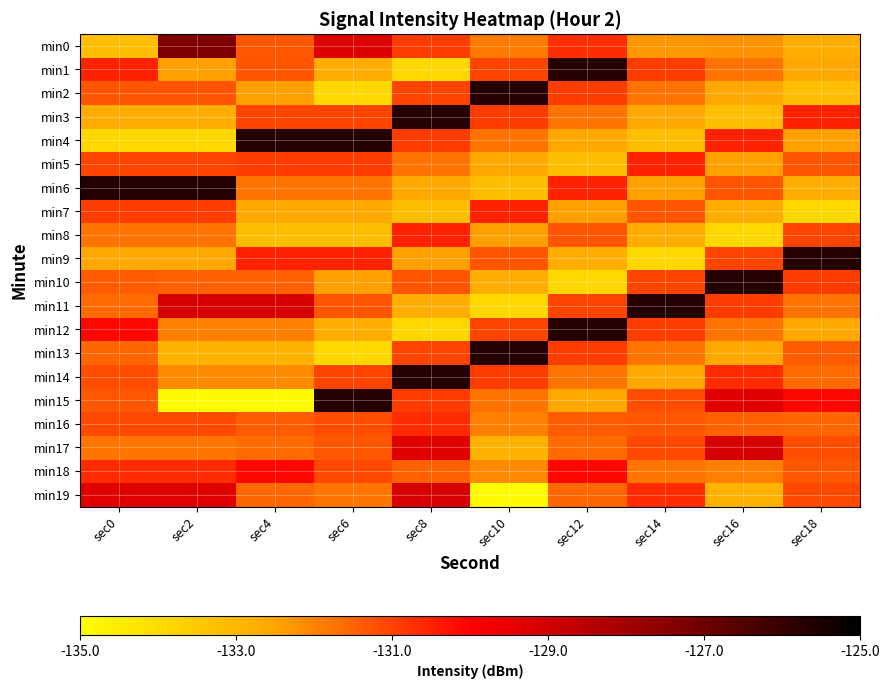

Reading right to left, transcribe all the data shown in this chart.

min0: sec18=-132.8	sec16=-132.2	sec14=-132.3	sec12=-130.7	sec10=-131.9	sec8=-130.9	sec6=-129.3	sec4=-131.3	sec2=-127.3	sec0=-133.2
min1: sec18=-132.6	sec16=-131.7	sec14=-130.9	sec12=-125.7	sec10=-131.0	sec8=-133.9	sec6=-132.7	sec4=-131.3	sec2=-132.4	sec0=-130.5
min2: sec18=-133.2	sec16=-132.6	sec14=-131.7	sec12=-130.9	sec10=-125.7	sec8=-131.0	sec6=-133.9	sec4=-132.4	sec2=-131.3	sec0=-131.3
min3: sec18=-130.5	sec16=-133.2	sec14=-132.6	sec12=-131.7	sec10=-130.9	sec8=-125.7	sec6=-131.0	sec4=-131.0	sec2=-132.7	sec0=-132.7
min4: sec18=-132.4	sec16=-130.5	sec14=-133.2	sec12=-132.6	sec10=-131.7	sec8=-130.9	sec6=-125.7	sec4=-125.7	sec2=-133.9	sec0=-133.9
min5: sec18=-131.3	sec16=-132.4	sec14=-130.5	sec12=-133.2	sec10=-132.6	sec8=-131.7	sec6=-130.9	sec4=-130.9	sec2=-131.0	sec0=-131.0
min6: sec18=-132.7	sec16=-131.3	sec14=-132.4	sec12=-130.5	sec10=-133.2	sec8=-132.6	sec6=-131.7	sec4=-131.7	sec2=-125.7	sec0=-125.7
min7: sec18=-133.9	sec16=-132.7	sec14=-131.3	sec12=-132.4	sec10=-130.5	sec8=-133.2	sec6=-132.6	sec4=-132.6	sec2=-130.9	sec0=-130.9
min8: sec18=-131.0	sec16=-133.9	sec14=-132.7	sec12=-131.3	sec10=-132.4	sec8=-130.5	sec6=-133.2	sec4=-133.2	sec2=-131.7	sec0=-131.7
min9: sec18=-125.7	sec16=-131.0	sec14=-133.9	sec12=-132.7	sec10=-131.3	sec8=-132.4	sec6=-130.5	sec4=-130.5	sec2=-132.6	sec0=-132.6
min10: sec18=-130.9	sec16=-125.7	sec14=-131.0	sec12=-133.9	sec10=-132.7	sec8=-131.3	sec6=-132.4	sec4=-131.5	sec2=-131.5	sec0=-131.4
min11: sec18=-131.7	sec16=-130.9	sec14=-125.7	sec12=-131.0	sec10=-133.9	sec8=-132.7	sec6=-131.3	sec4=-129.1	sec2=-129.1	sec0=-131.6
min12: sec18=-132.6	sec16=-131.7	sec14=-130.9	sec12=-125.7	sec10=-131.0	sec8=-133.9	sec6=-132.7	sec4=-131.9	sec2=-131.9	sec0=-130.1
min13: sec18=-131.4	sec16=-132.6	sec14=-131.7	sec12=-130.9	sec10=-125.7	sec8=-131.0	sec6=-133.9	sec4=-132.9	sec2=-132.9	sec0=-131.6
min14: sec18=-131.6	sec16=-130.6	sec14=-132.6	sec12=-131.7	sec10=-130.9	sec8=-125.7	sec6=-131.0	sec4=-132.1	sec2=-132.1	sec0=-131.2
min15: sec18=-130.1	sec16=-129.4	sec14=-131.2	sec12=-132.6	sec10=-131.7	sec8=-130.9	sec6=-125.7	sec4=-134.8	sec2=-134.8	sec0=-131.3
min16: sec18=-131.6	sec16=-131.5	sec14=-131.3	sec12=-131.4	sec10=-131.9	sec8=-130.6	sec6=-131.2	sec4=-131.4	sec2=-131.1	sec0=-131.1
min17: sec18=-131.2	sec16=-129.1	sec14=-131.1	sec12=-131.6	sec10=-132.9	sec8=-129.4	sec6=-131.3	sec4=-131.6	sec2=-131.8	sec0=-131.8
min18: sec18=-131.3	sec16=-131.9	sec14=-131.8	sec12=-130.1	sec10=-132.1	sec8=-131.5	sec6=-131.1	sec4=-130.1	sec2=-130.6	sec0=-130.6
min19: sec18=-131.1	sec16=-132.9	sec14=-130.6	sec12=-131.6	sec10=-134.8	sec8=-129.1	sec6=-131.8	sec4=-131.6	sec2=-129.4	sec0=-129.4